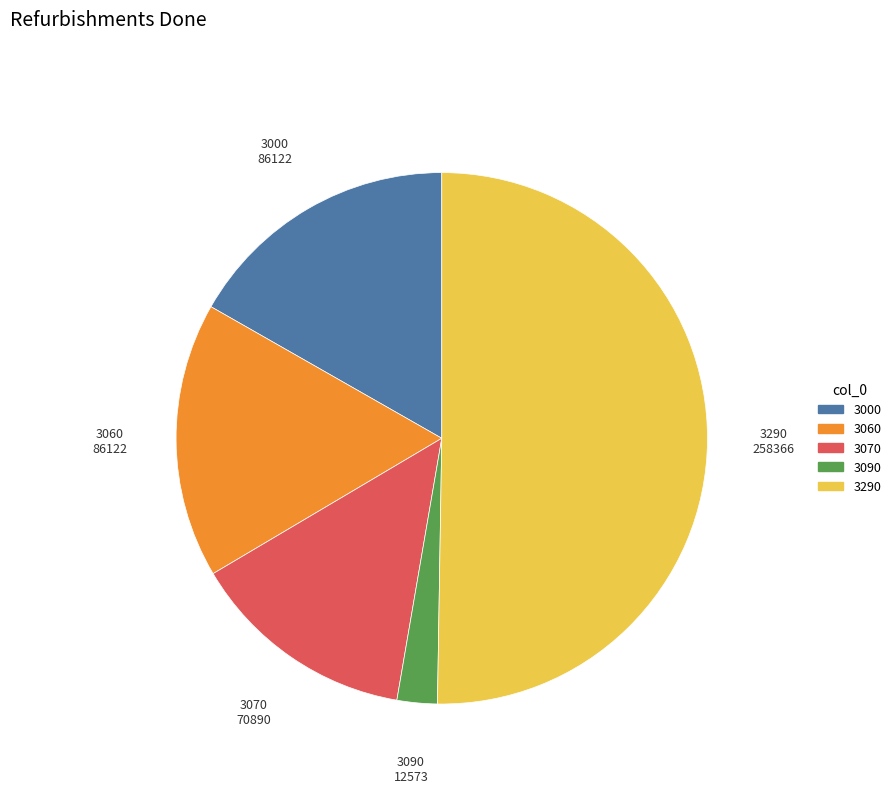

Combined, do 3000 and 3290 account for over 50%?

Yes